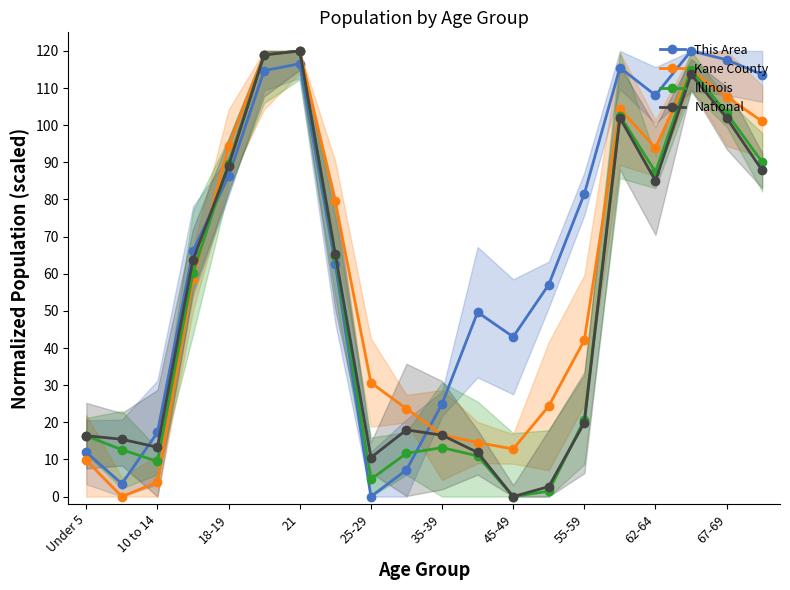

How many times do National and This Area cross each other?

3